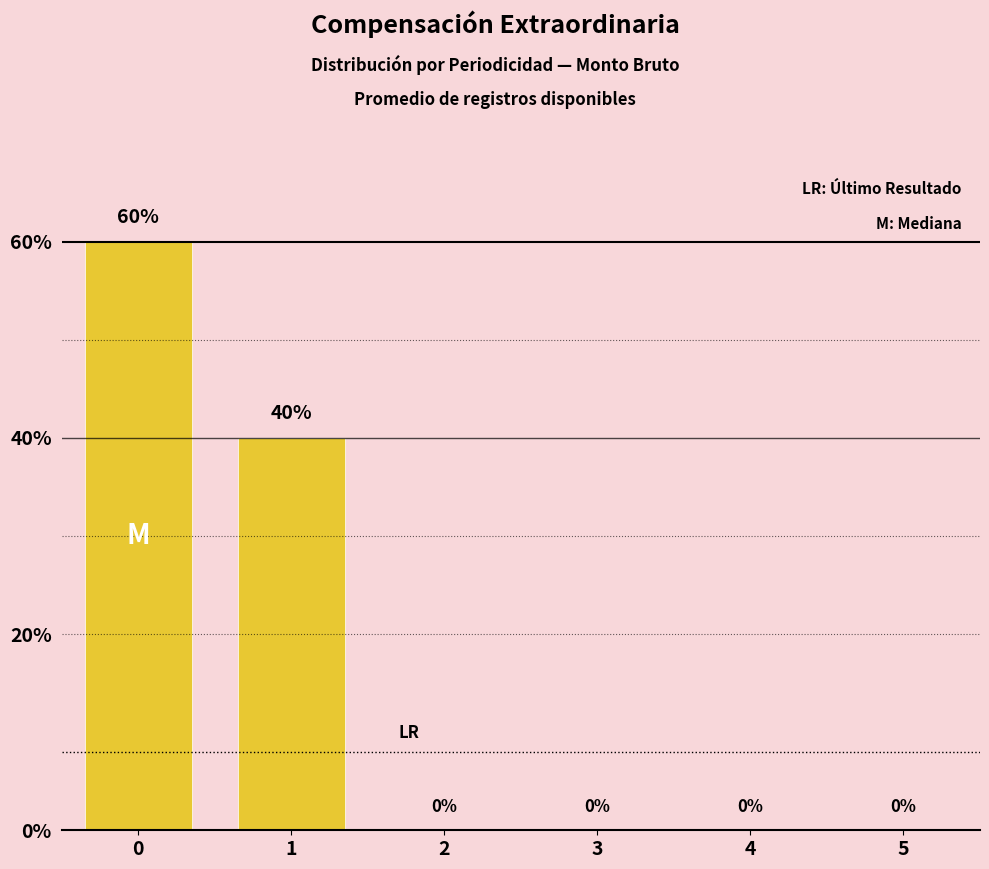

Reading left to right, what are all the values shown in this chart?

60	40	0	0	0	0